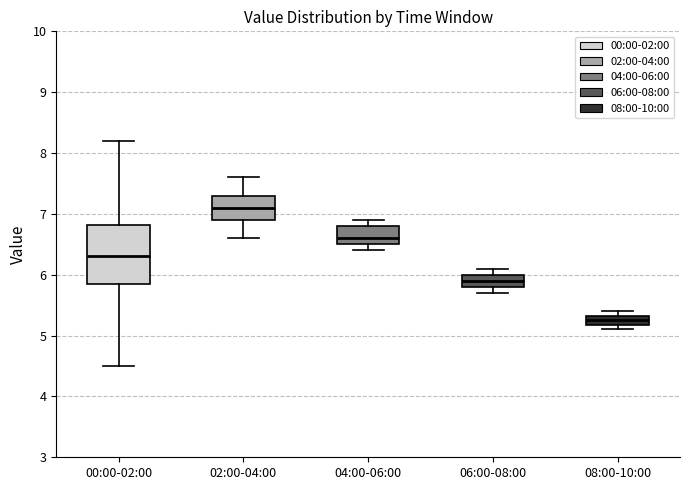

Where is the upper edge of the box for 02:00-04:00 on the y-axis? The values are not printed on the chart, so give them approximately, as read against the axis.

7.3